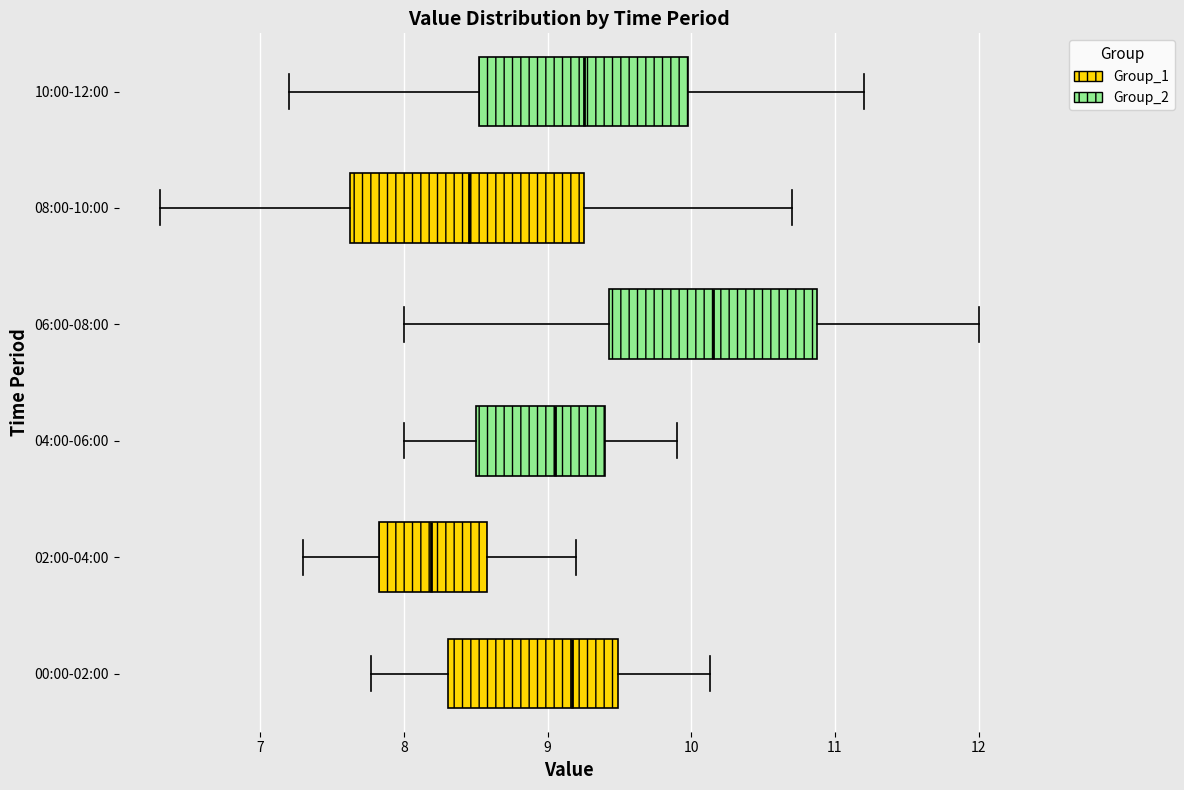

Which box has the furthest to the right median line?

06:00-08:00